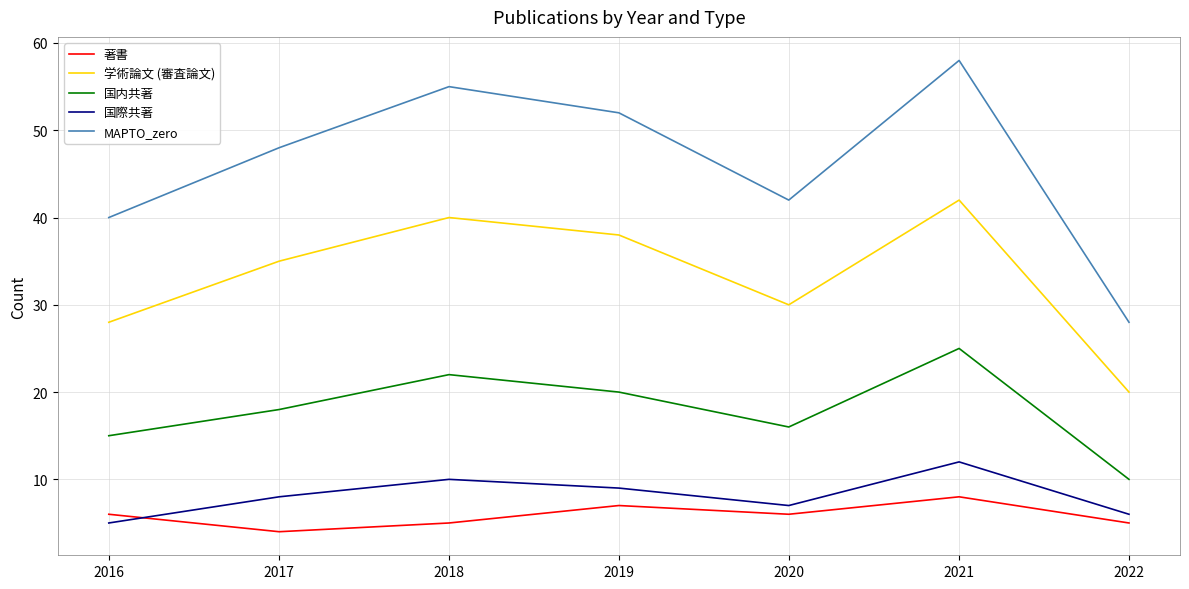

Does the chart have visible grid lines?

Yes